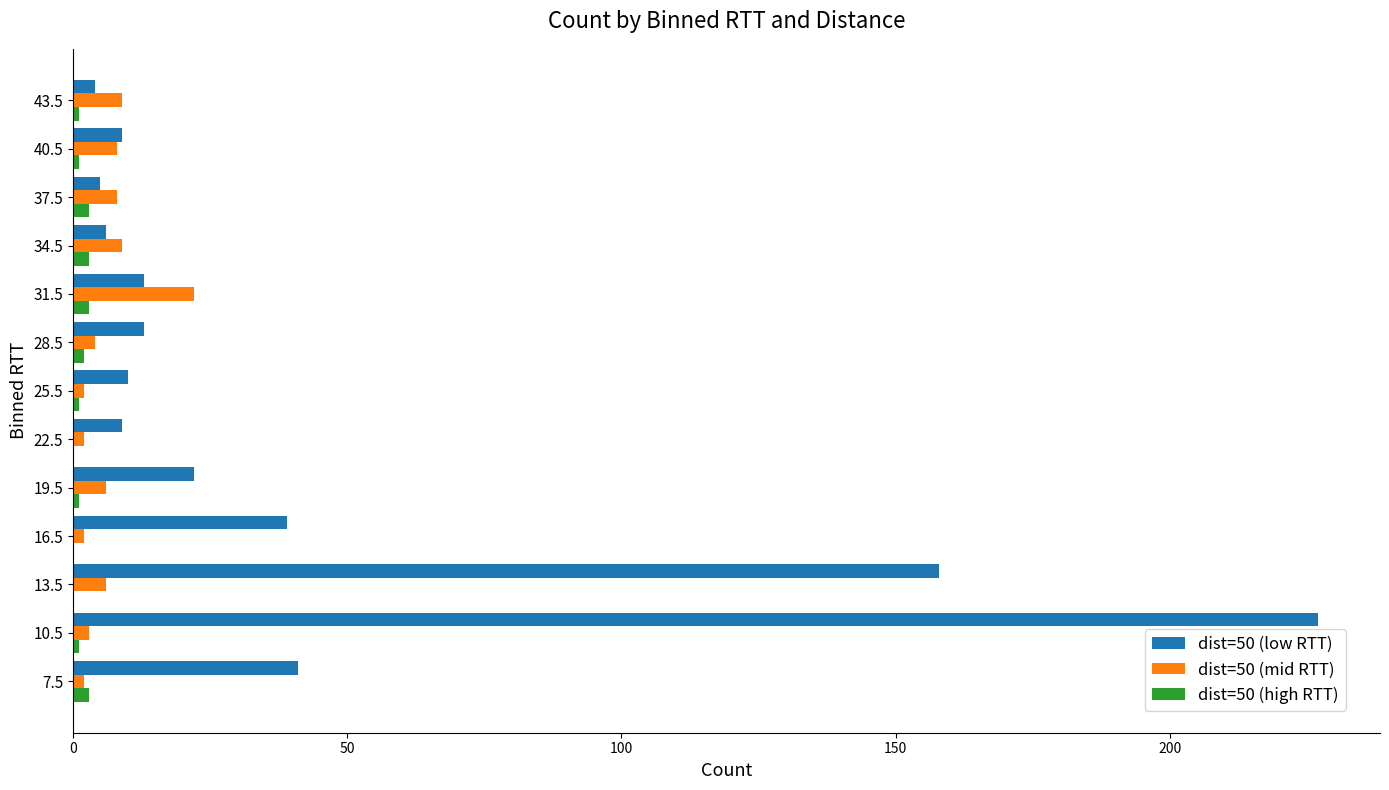

The dist=50 (mid RTT) series shows 2 at 16.5. True or false?

True